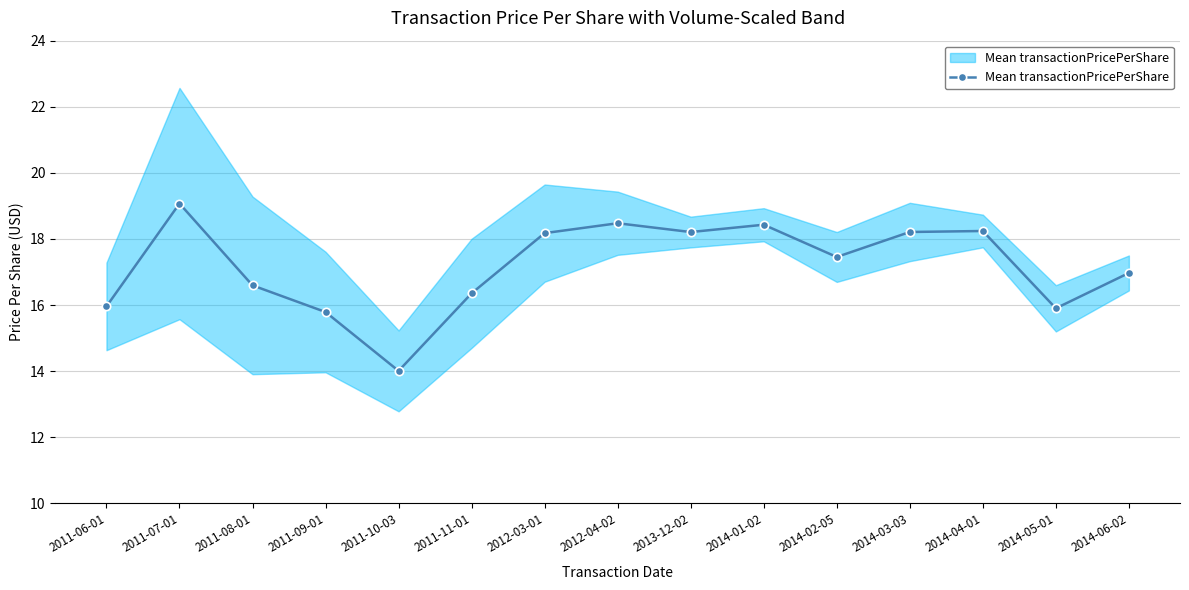

What is the sum of all values?

257.8